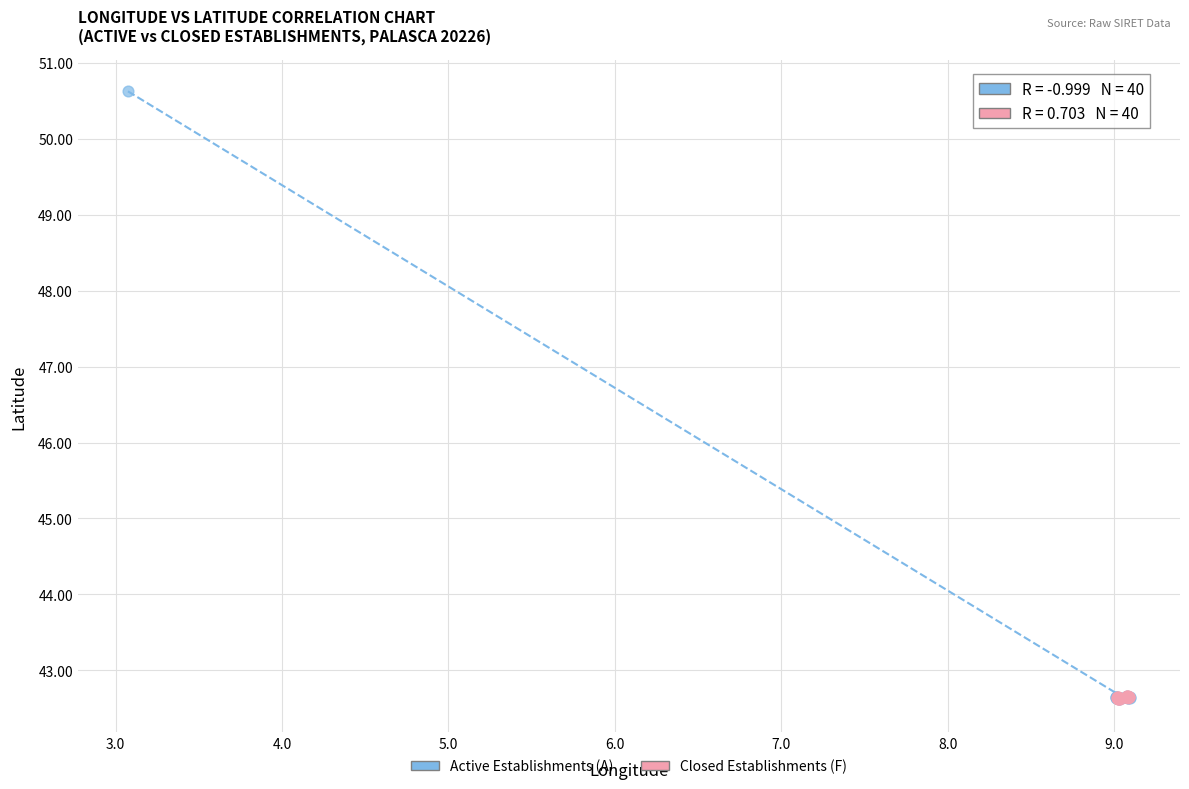

Which series has the largest Y range (max minus min)?

Active Establishments (A)